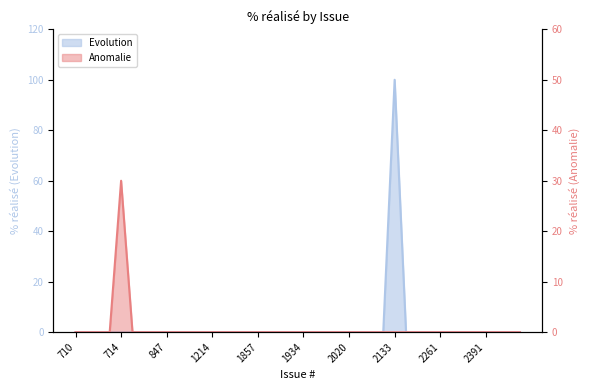

True or false: Evolution and Anomalie intersect in this chart.

False